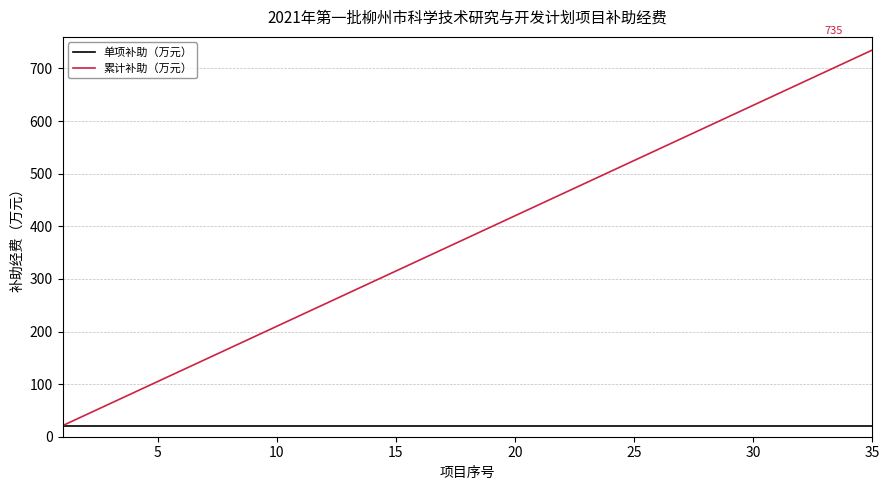

Which series has the largest total across all categories?

累计补助（万元）